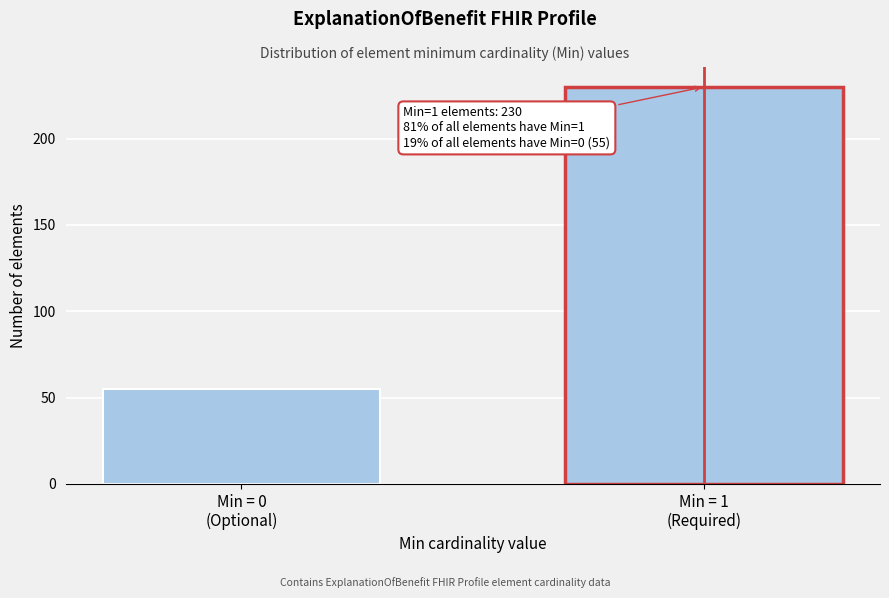

Reading left to right, what are all the values shown in this chart?

55	230